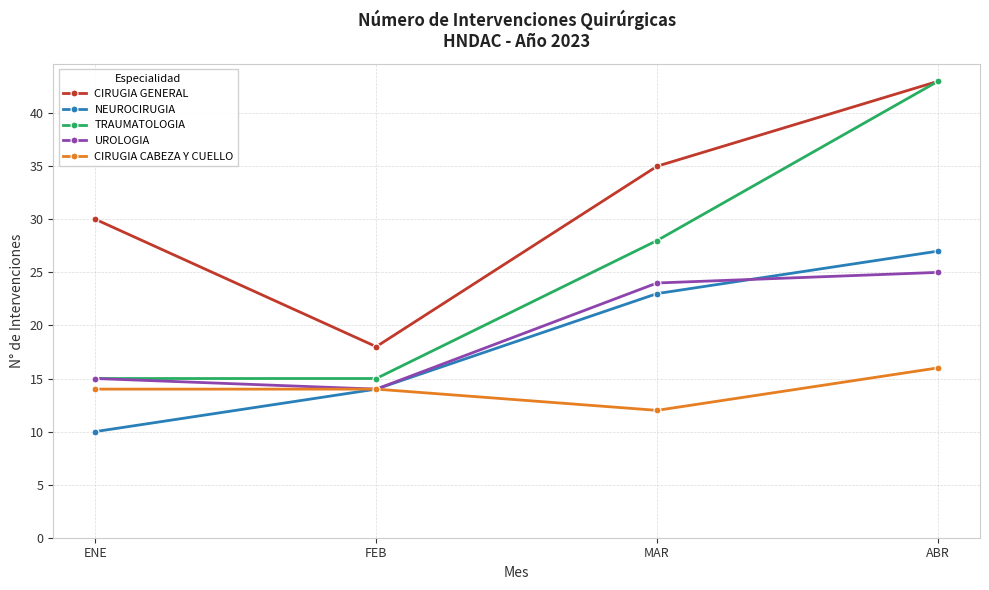

Which series has the largest total across all categories?

CIRUGIA GENERAL